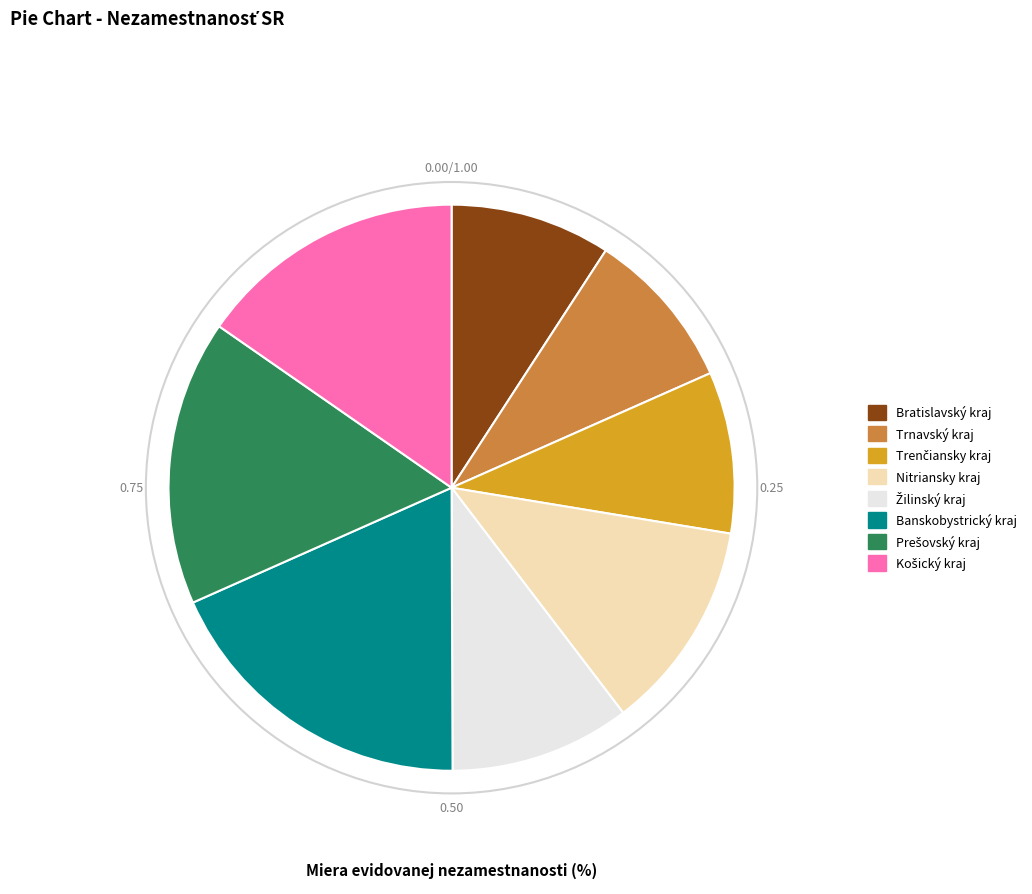

Between Bratislavský kraj and Banskobystrický kraj, which is larger?

Banskobystrický kraj